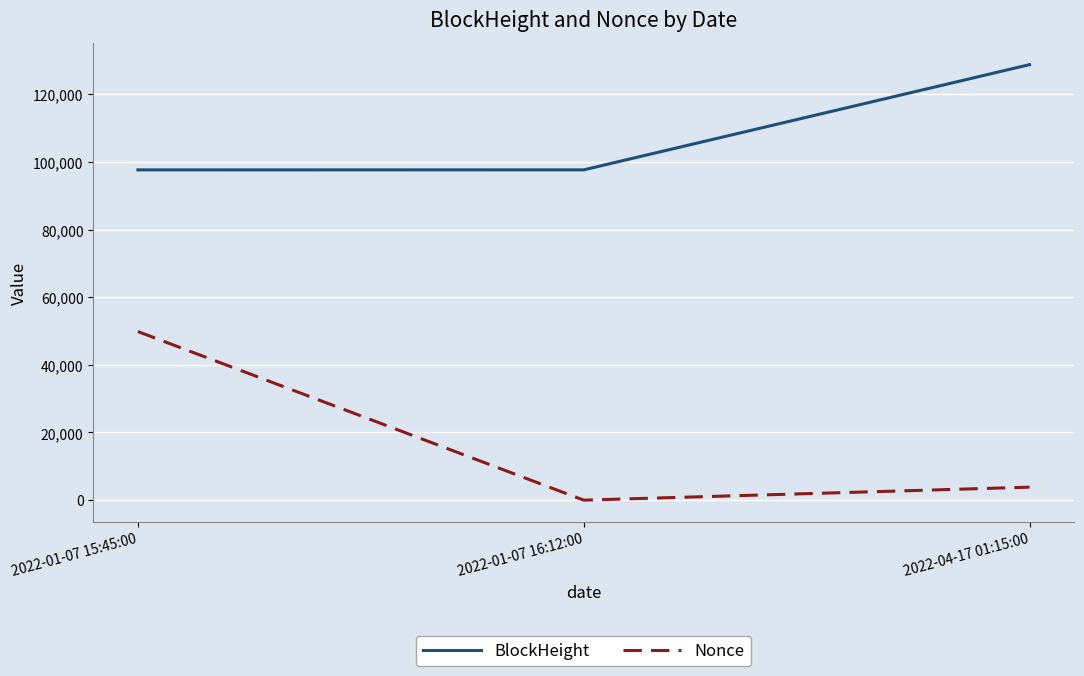

What is the maximum value for Nonce?

49844